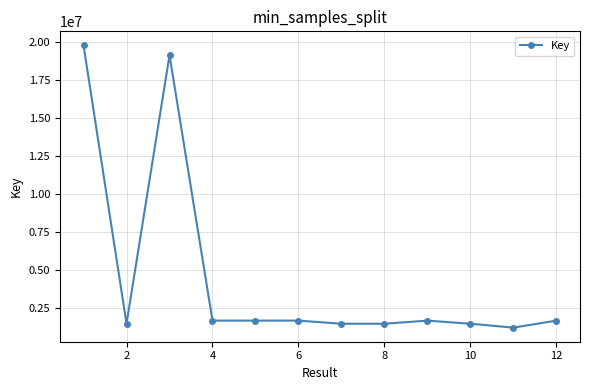

Does the chart display data point markers on the line(s)?

Yes